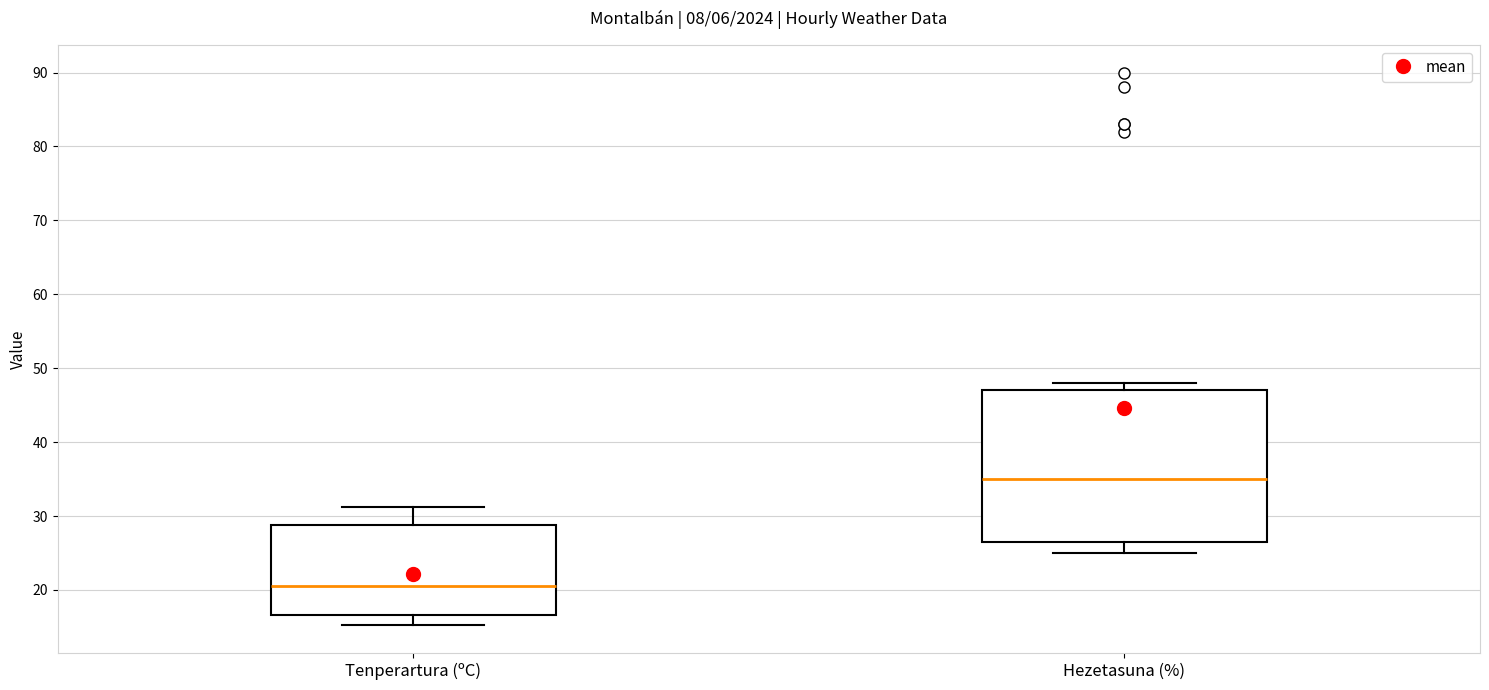

Where is the lower edge of the box for Tenperartura (ºC) on the y-axis? The values are not printed on the chart, so give them approximately, as read against the axis.

17